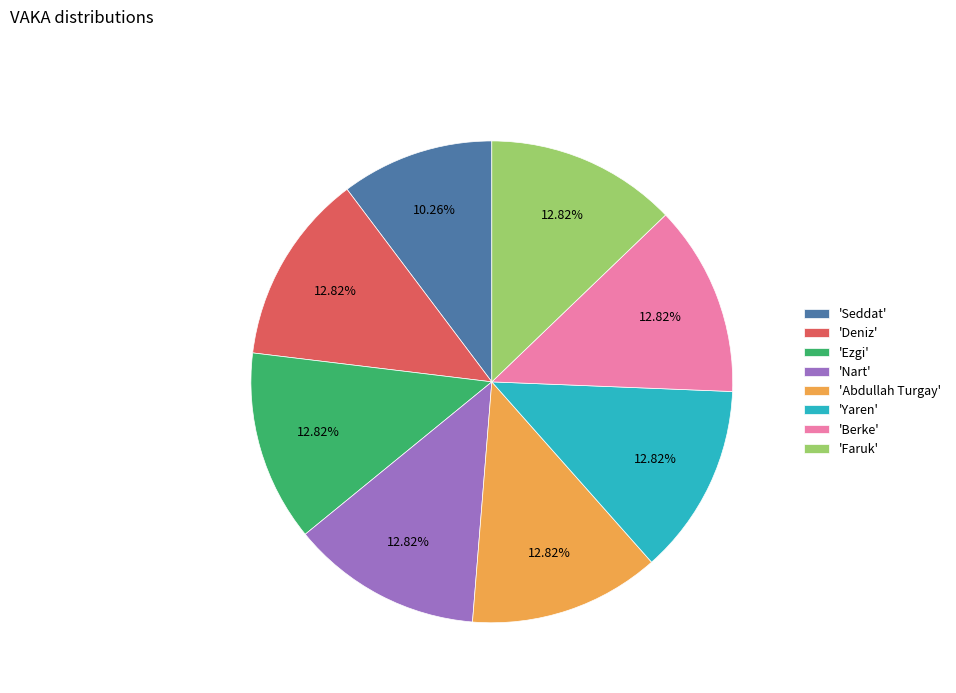

Approximately how many times larger is the value at 'Abdullah Turgay' compared to 'Nart'?

1.0